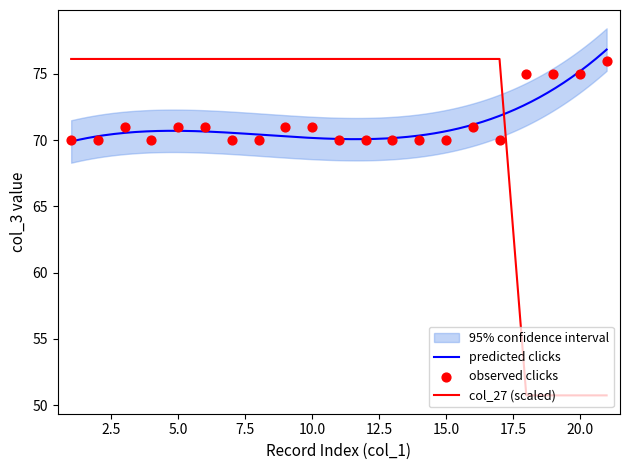

Is the value of col_27 at 9 greater than the value of col_3 at 20?

Yes